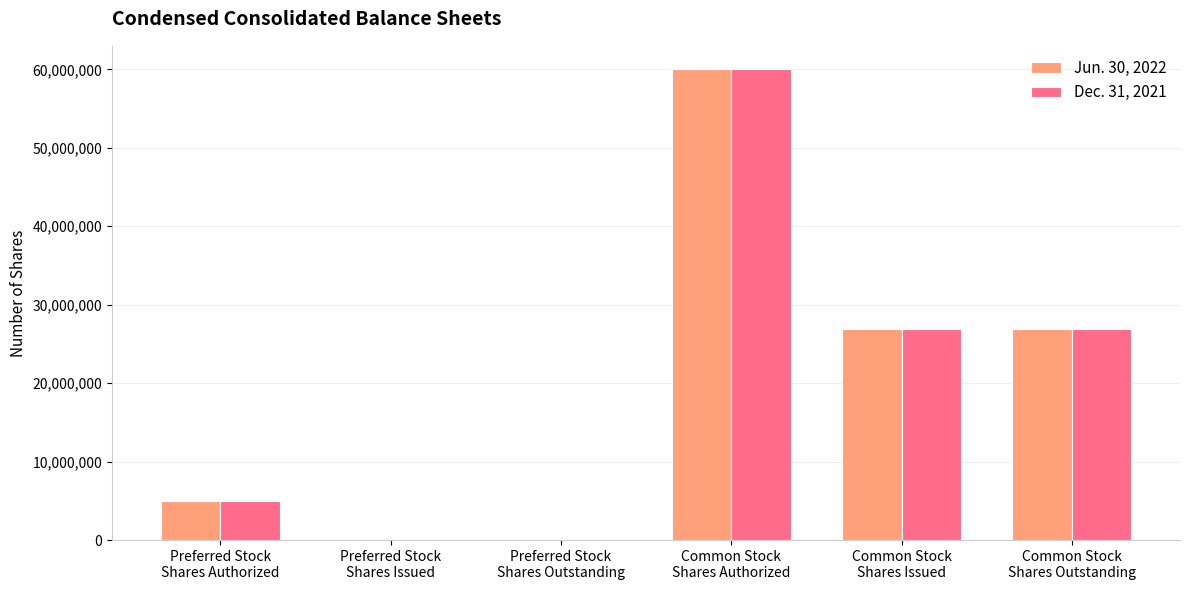

Reading right to left, transcribe all the data shown in this chart.

Jun. 30, 2022: 26924631	26924631	60000000	0	0	5000000
Dec. 31, 2021: 26924631	26924631	60000000	0	0	5000000